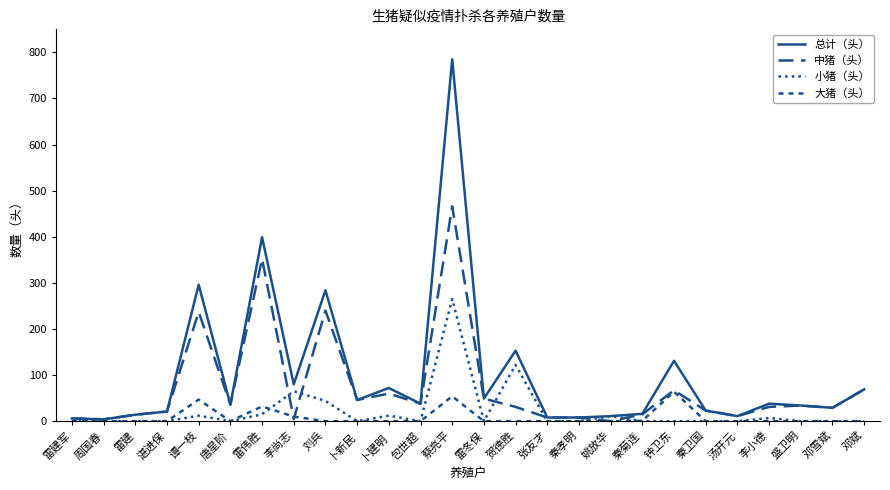

At which label does 大猪（头） reach its minimum?

雷建军